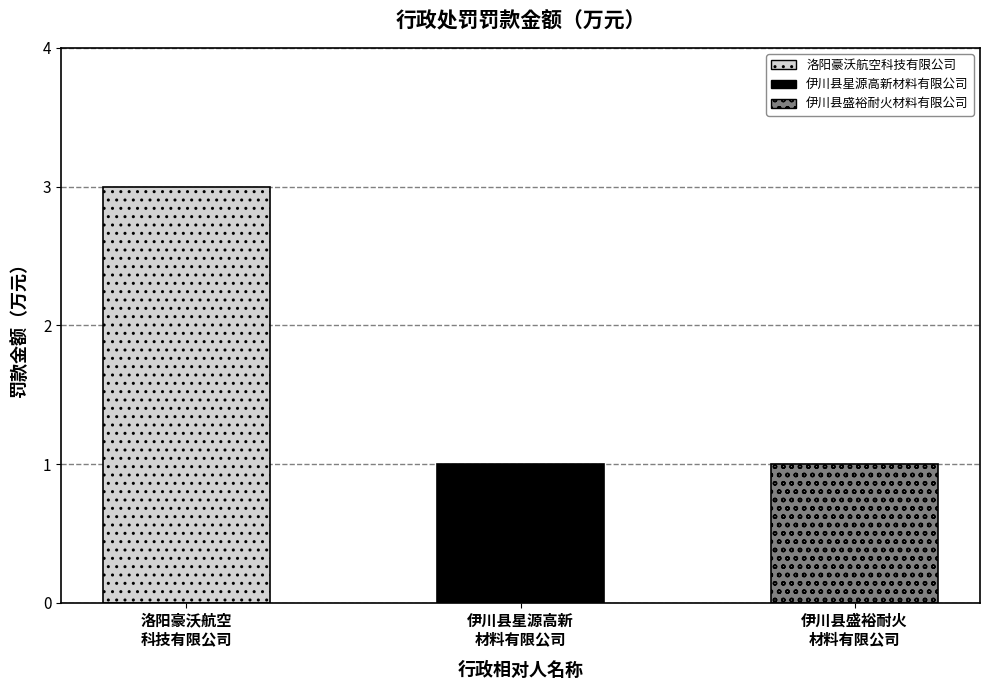

Reading left to right, transcribe all the data shown in this chart.

3	1	1